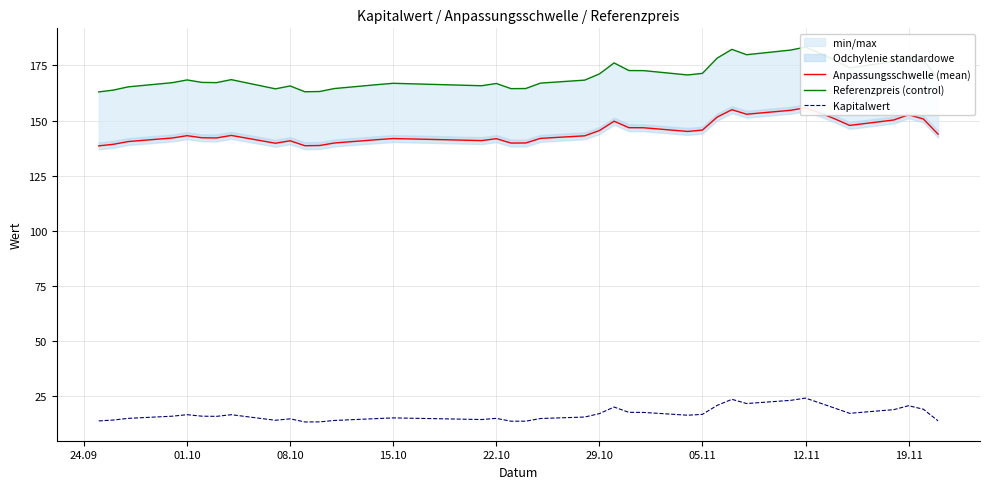

What is the highest value of the Kapitalwert series?

24.2